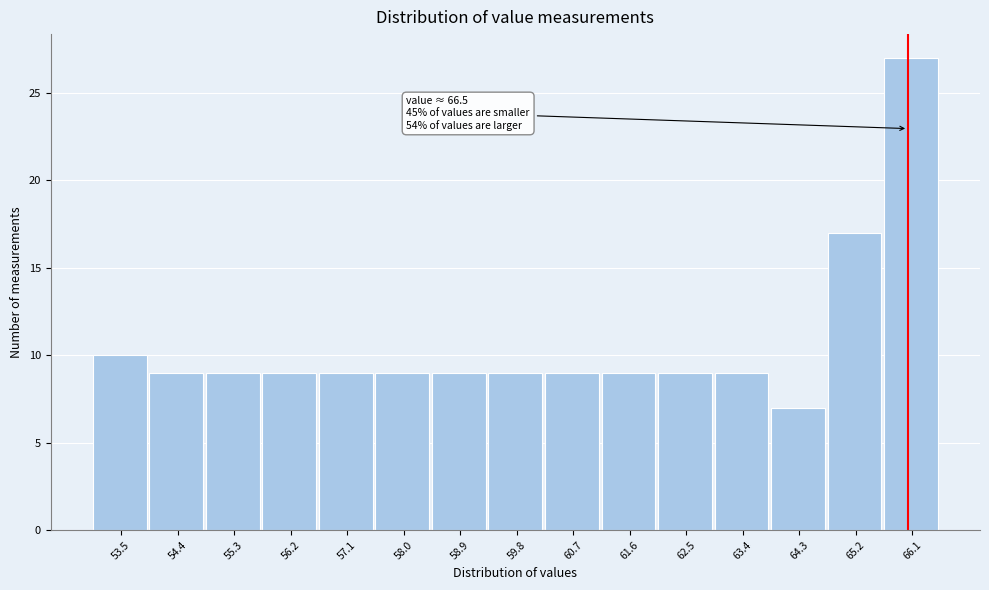

Reading right to left, what are all the values shown in this chart?

27	17	7	9	9	9	9	9	9	9	9	9	9	9	10